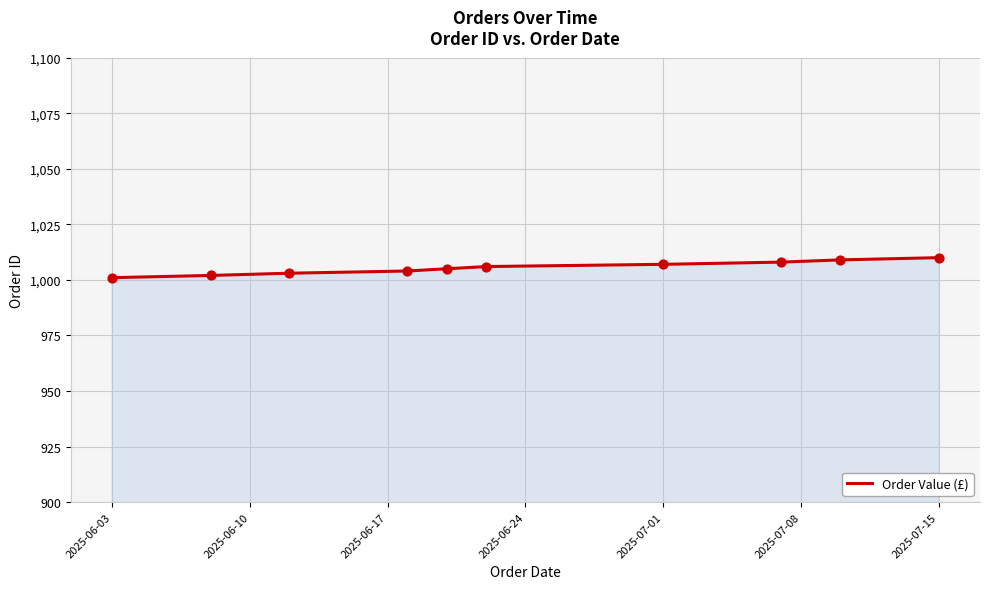

What is the difference between the maximum and minimum values?

9